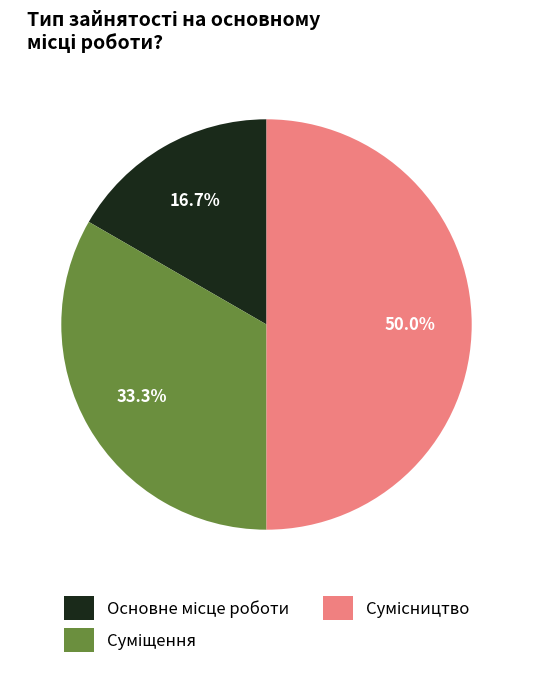

To the nearest percent, what is the combined percentage of Суміщення and Сумісництво?

83%